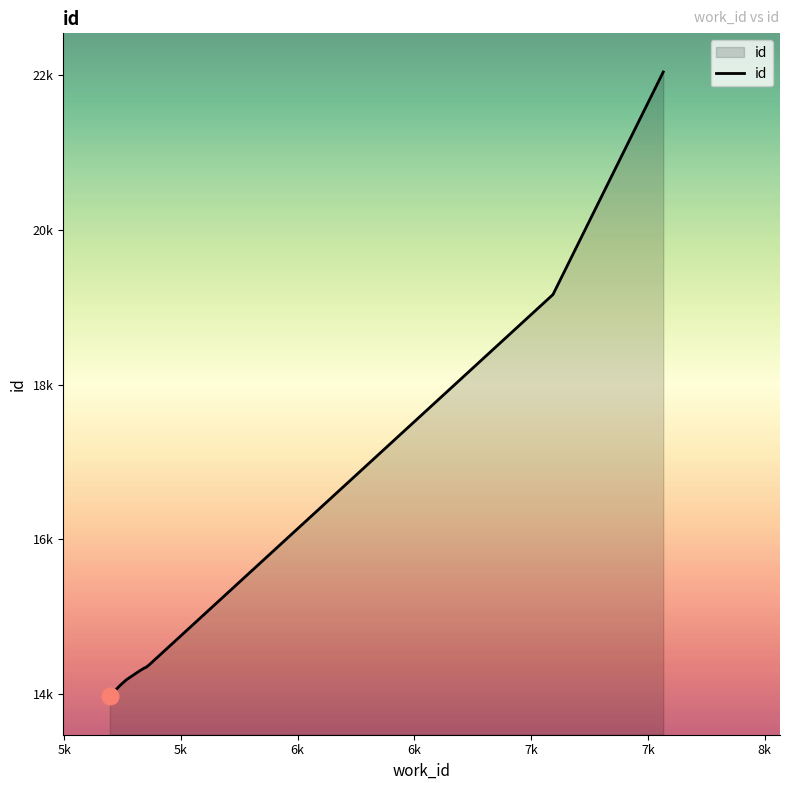

What is the average value?

15997